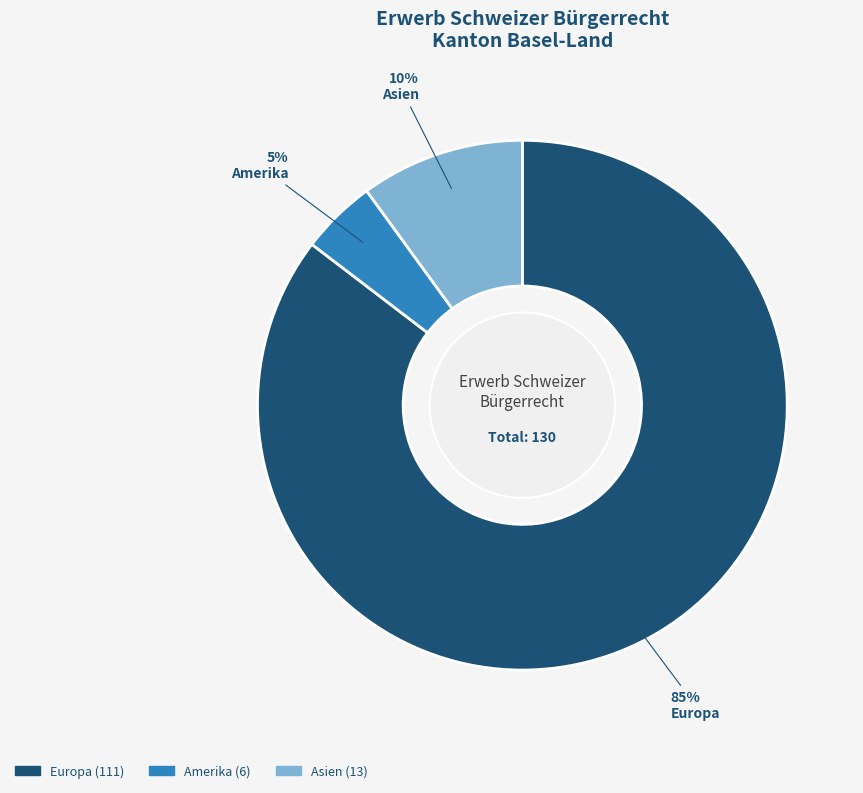

Is there a majority slice in this chart?

Yes